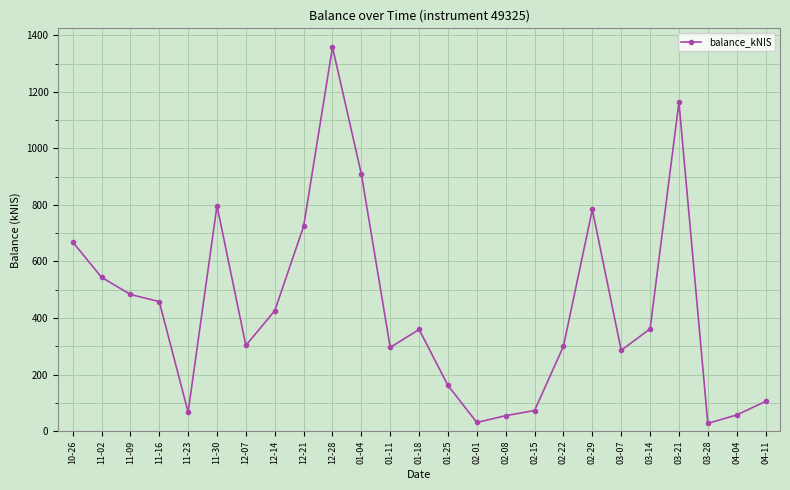

What is the difference between the second highest and second lowest values?

1132.8